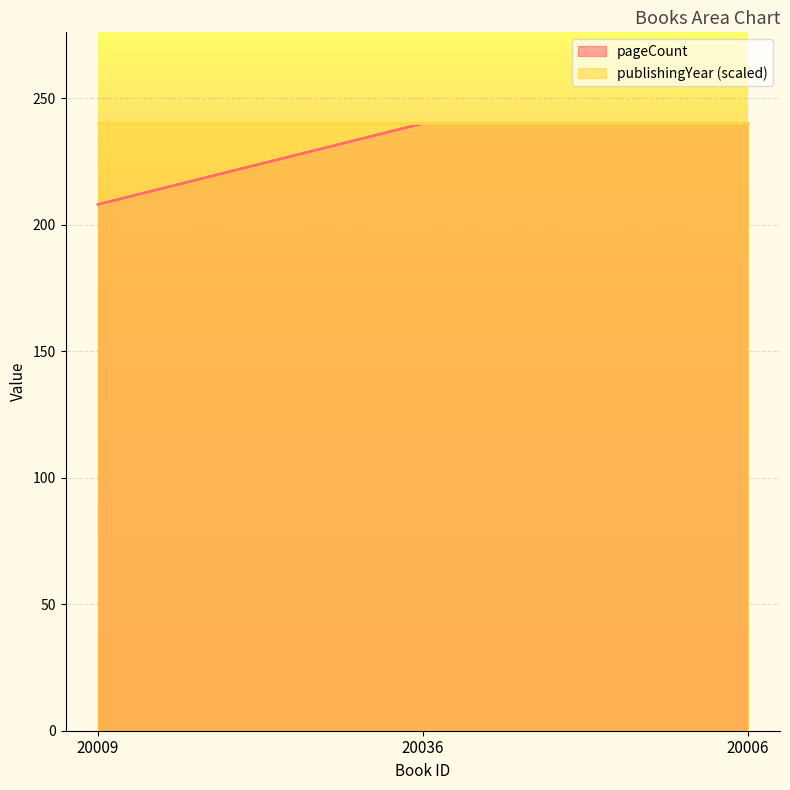

Reading right to left, extract all data points from this chart.

240	240	208